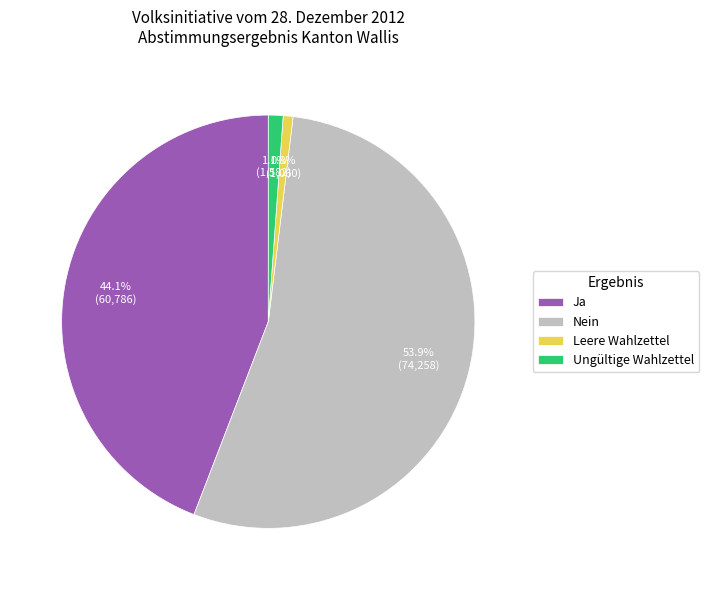

Approximately how many times larger is the value at Nein compared to Leere Wahlzettel?

70.1